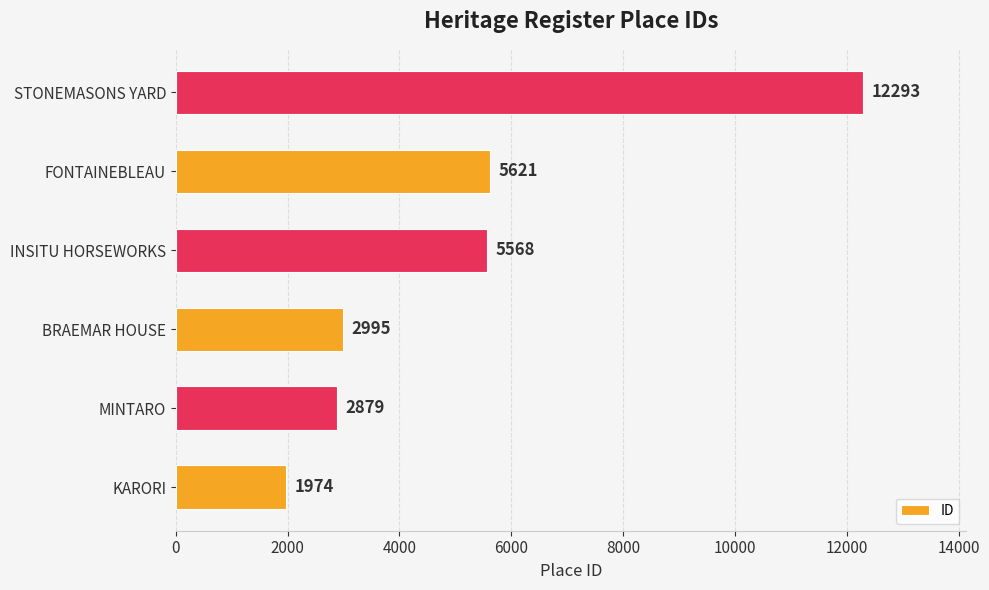

Between STONEMASONS YARD and FONTAINEBLEAU, which is larger?

STONEMASONS YARD